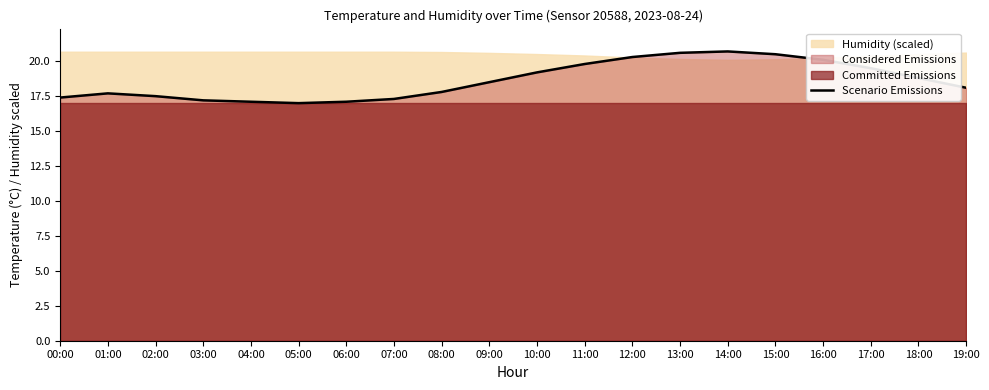

Rank the categories by value from highest to lowest.

14:00, 13:00, 15:00, 12:00, 16:00, 11:00, 17:00, 10:00, 18:00, 09:00, 19:00, 08:00, 01:00, 02:00, 00:00, 07:00, 03:00, 04:00, 06:00, 05:00